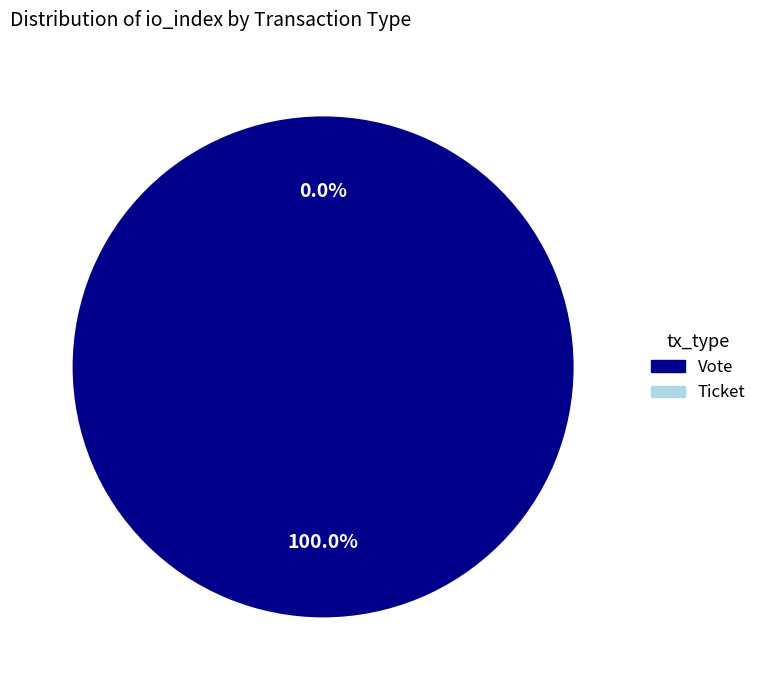

What percentage is the Vote (io_index=1) slice, to the nearest percent?

100%